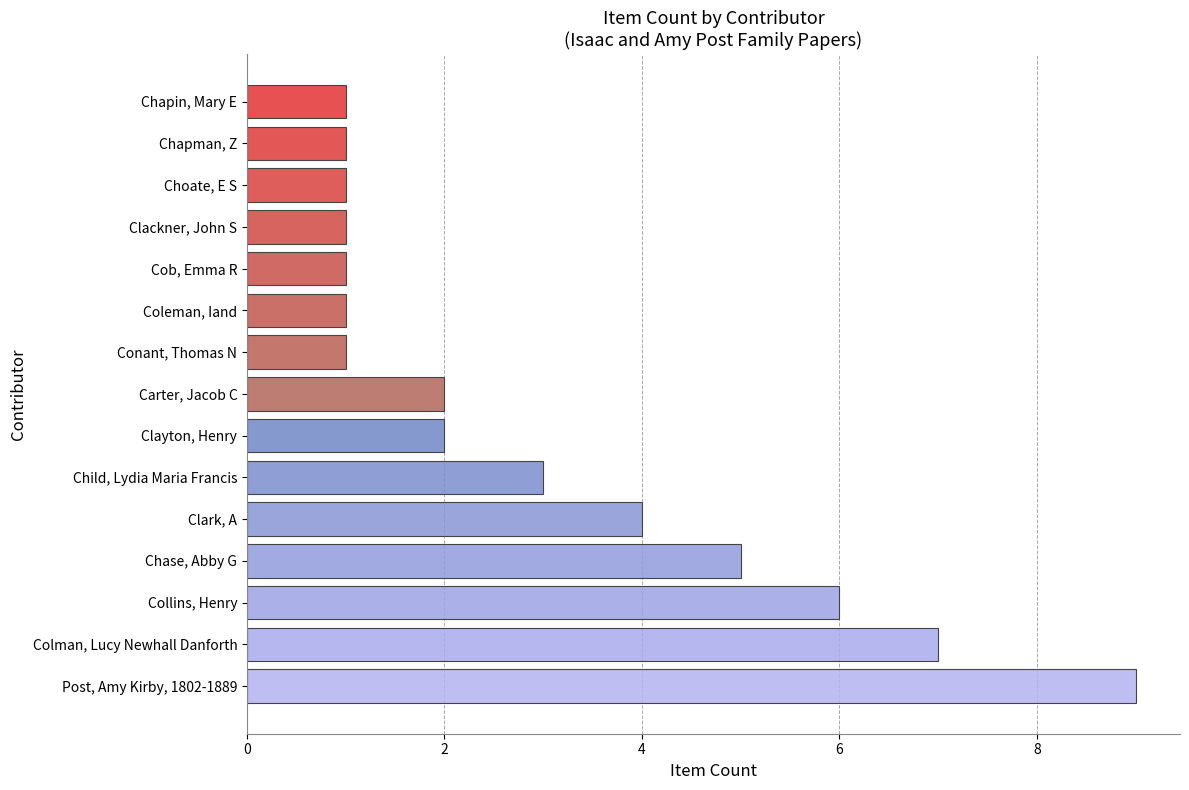

The chart shows a value of 6 at Clark, A. True or false?

False